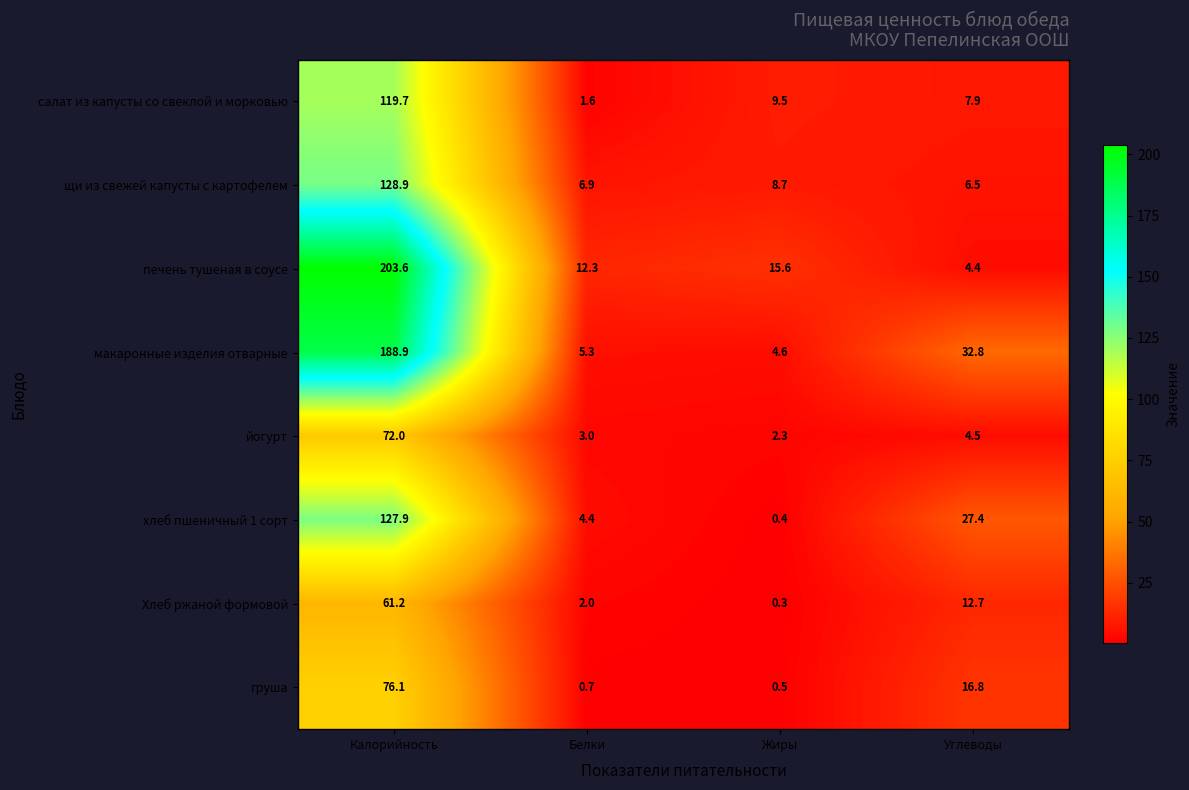

What is the difference between the highest and lowest values at Жиры?

15.3